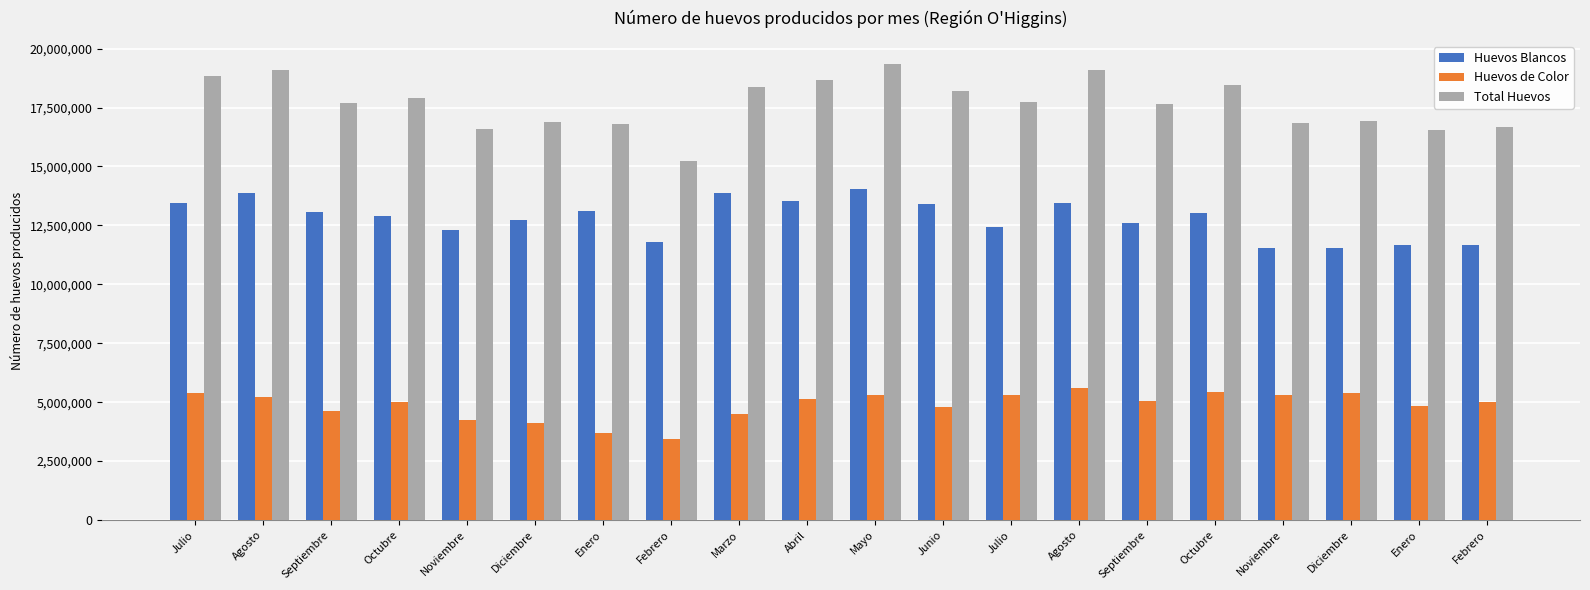

True or false: Total Huevos has a value of 23463098 at Febrero.

False